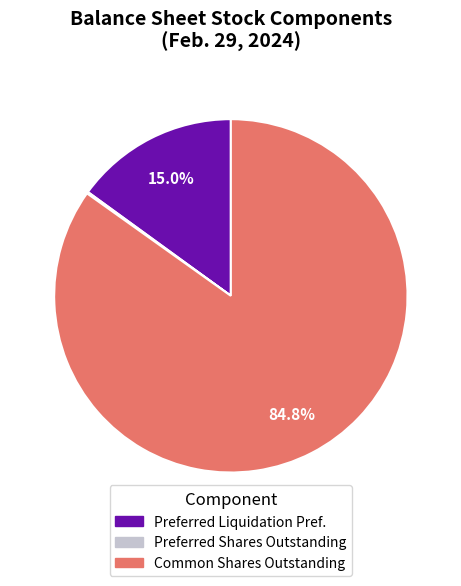

Does any single category account for the majority?

Yes